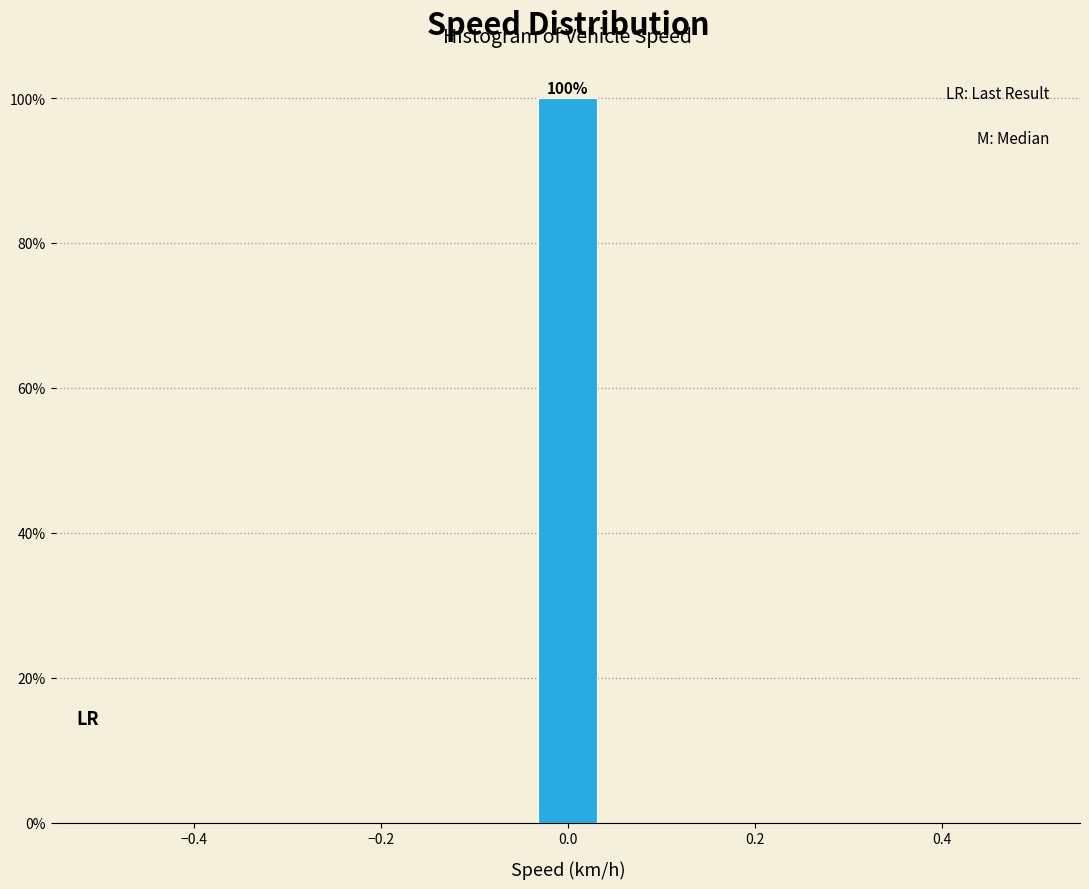

Around what value on the x-axis is the tallest bar? Give the approximate position of its centre, as read against the axis.

0.00